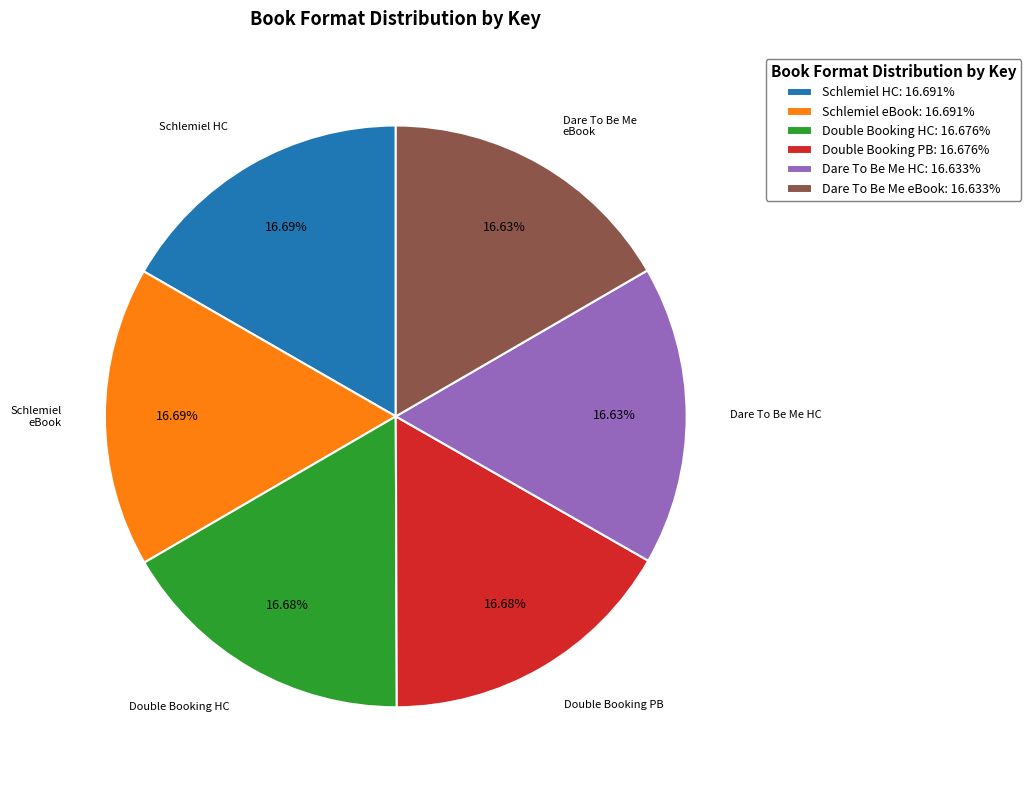

Does Double Booking PB: 16.676% represent more than half of the total?

No